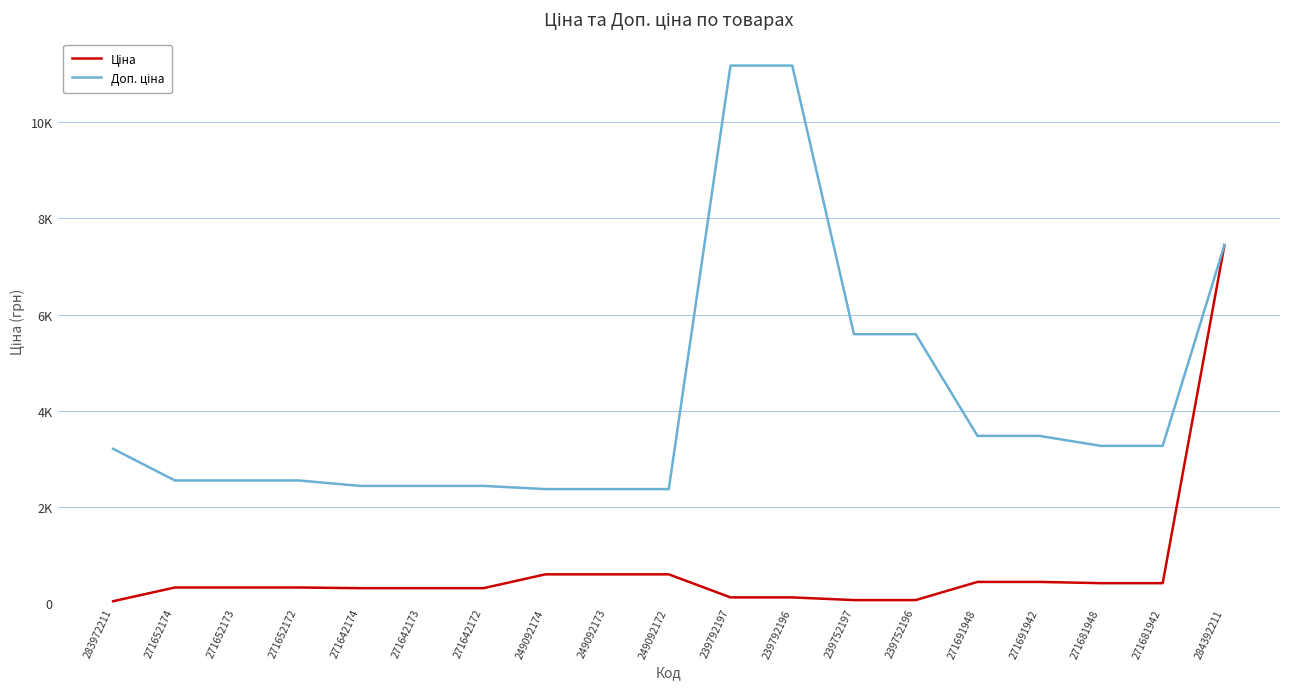

Does the chart have visible grid lines?

Yes